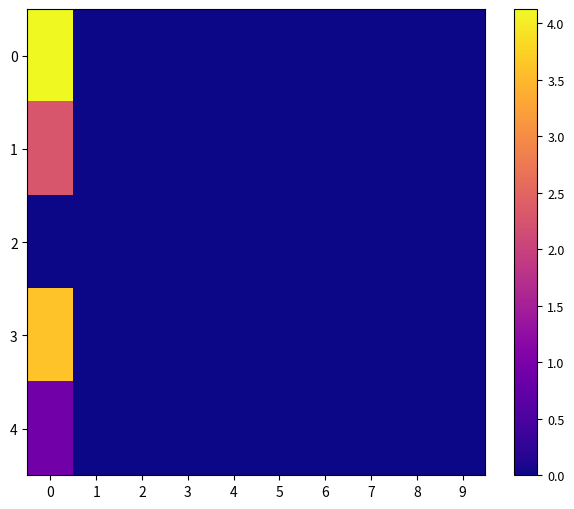

Reading left to right, transcribe all the data shown in this chart.

0: 0=4.1	1=0.0	2=0.0	3=0.0	4=0.0	5=0.0	6=0.0	7=0.0	8=0.0	9=0.0
1: 0=2.3	1=0.0	2=0.0	3=0.0	4=0.0	5=0.0	6=0.0	7=0.0	8=0.0	9=0.0
2: 0=0.0	1=0.0	2=0.0	3=0.0	4=0.0	5=0.0	6=0.0	7=0.0	8=0.0	9=0.0
3: 0=3.6	1=0.0	2=0.0	3=0.0	4=0.0	5=0.0	6=0.0	7=0.0	8=0.0	9=0.0
4: 0=0.9	1=0.0	2=0.0	3=0.0	4=0.0	5=0.0	6=0.0	7=0.0	8=0.0	9=0.0